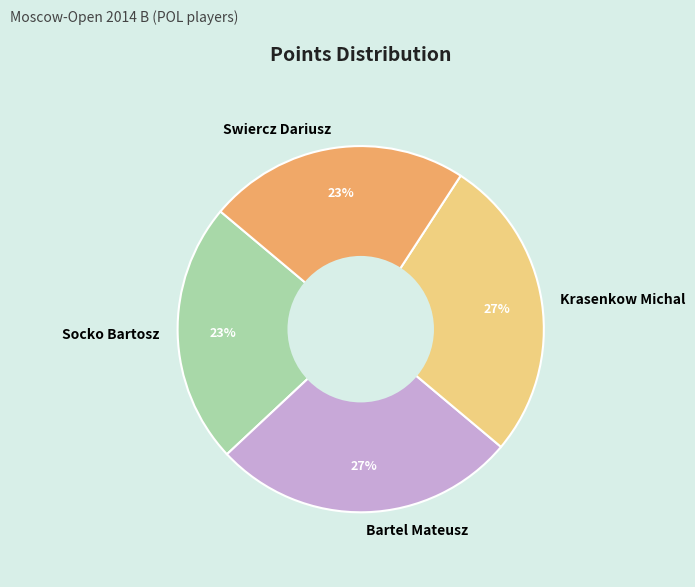

Does Bartel Mateusz represent more than half of the total?

No